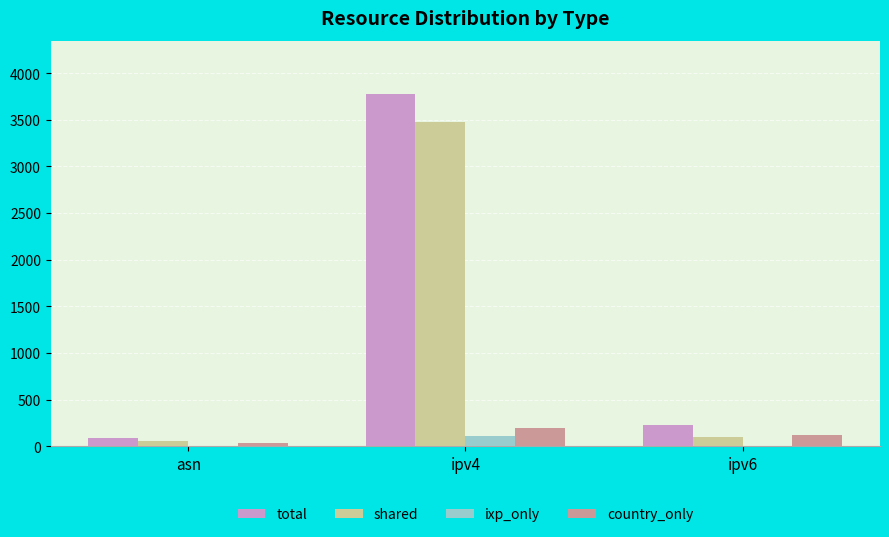

Which series changed the most between asn and ipv4?

total